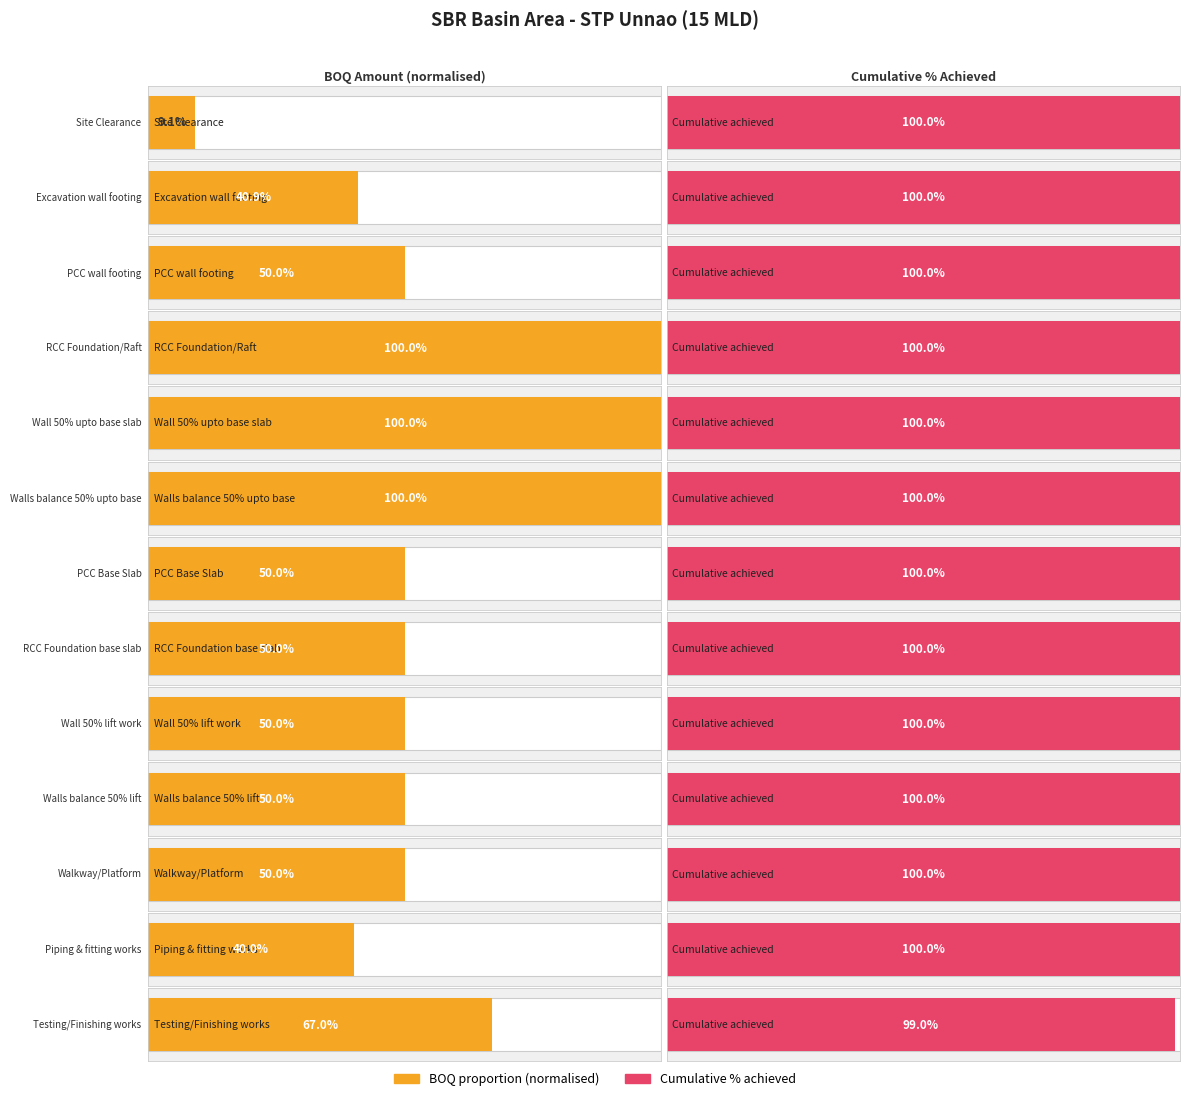

What is the value of the Cumulative % bar at the 3rd from the left?

1.0